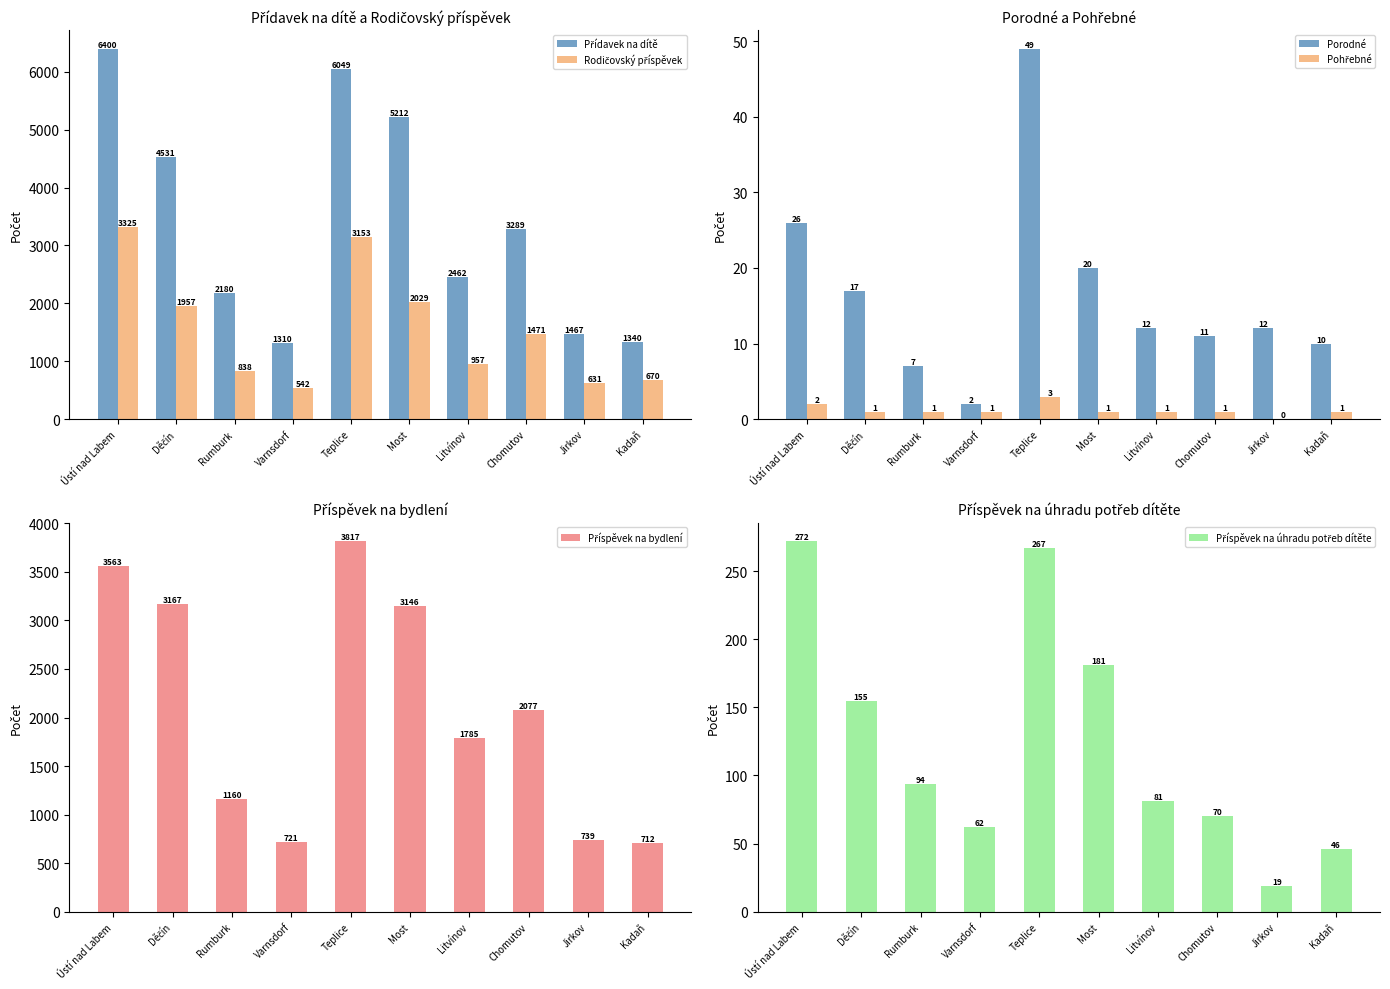

The Přídavek na dítě series shows 1467 at Jirkov. True or false?

True